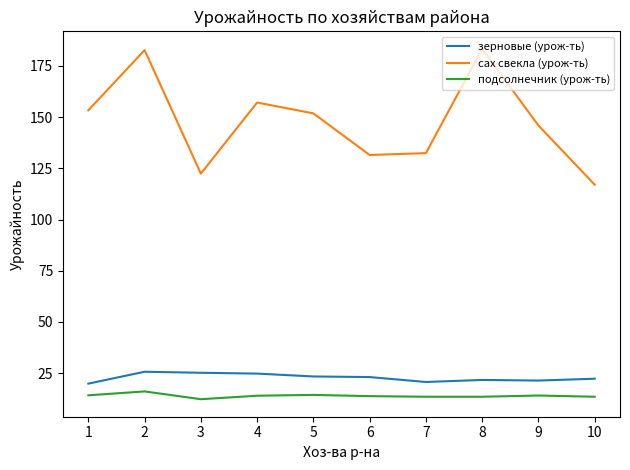

Between 7 and 8, which series saw the biggest shift?

сах свекла (урож-ть)